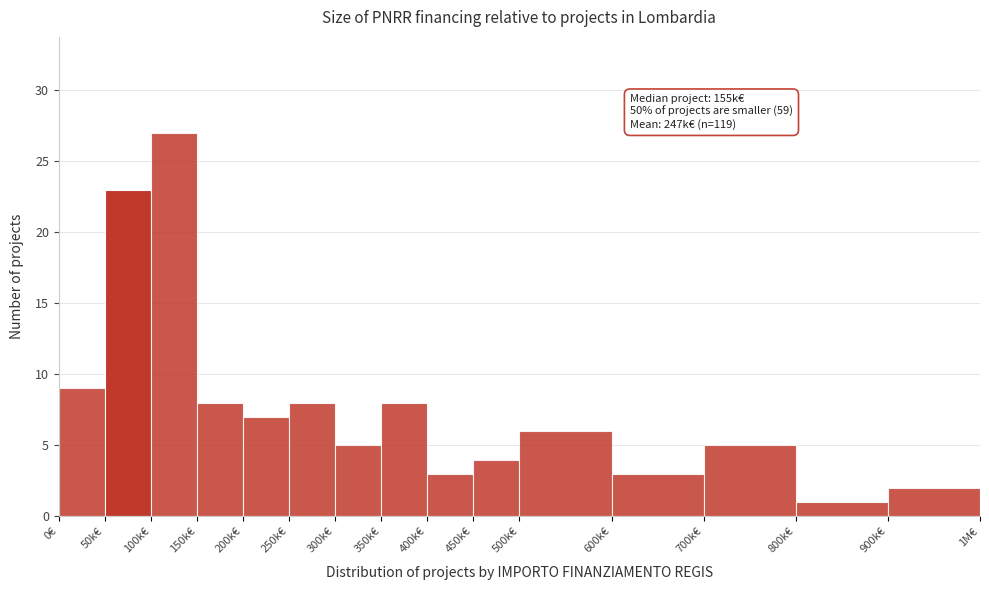

Reading right to left, what are all the values shown in this chart?

900k€=2	800k€=1	700k€=5	600k€=3	500k€=6	450k€=4	400k€=3	350k€=8	300k€=5	250k€=8	200k€=7	150k€=8	100k€=27	50k€=23	0€=9